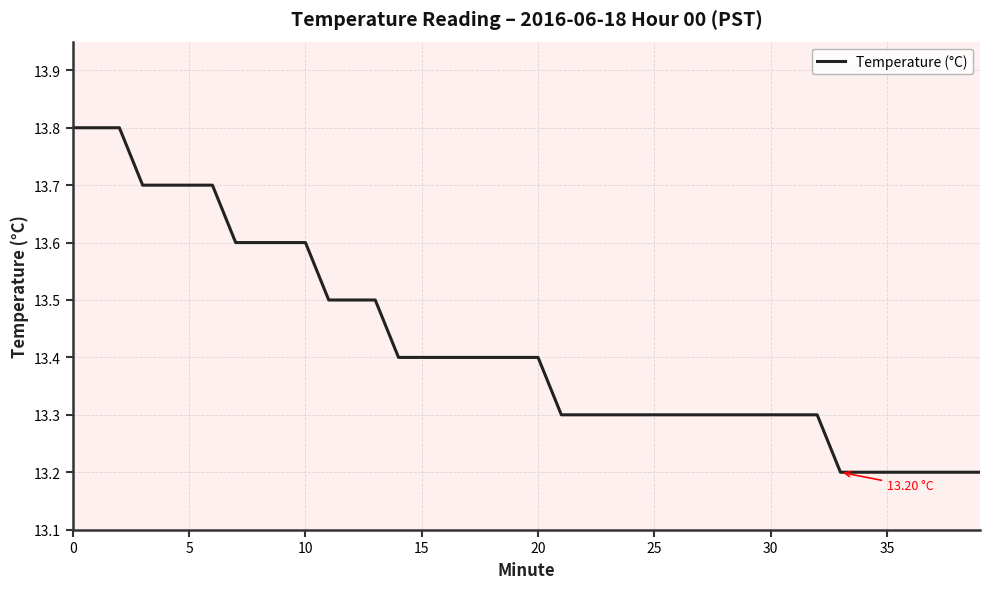

What is the difference between the maximum and minimum values?

0.6